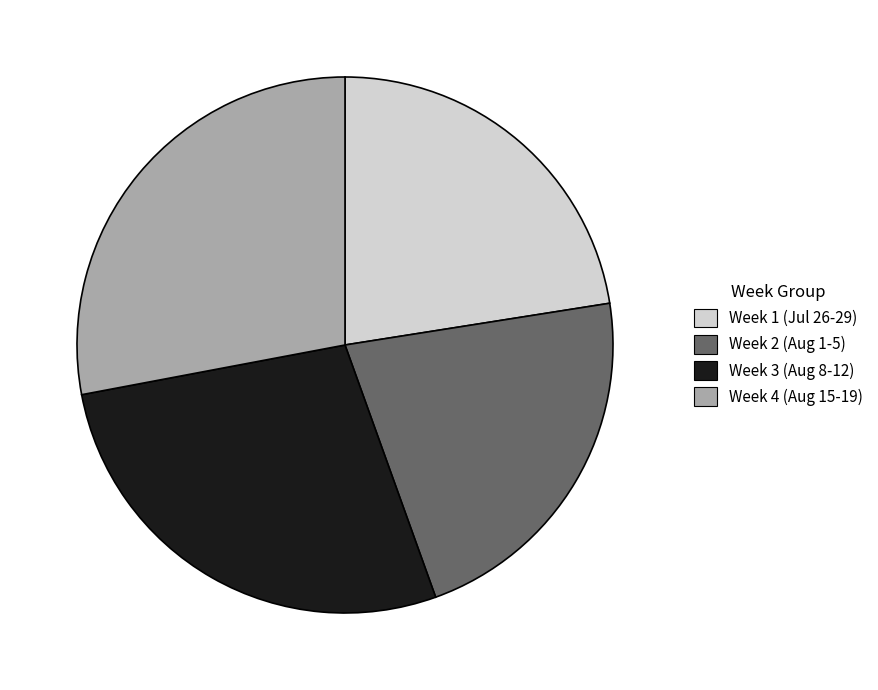

Does any single category account for the majority?

No